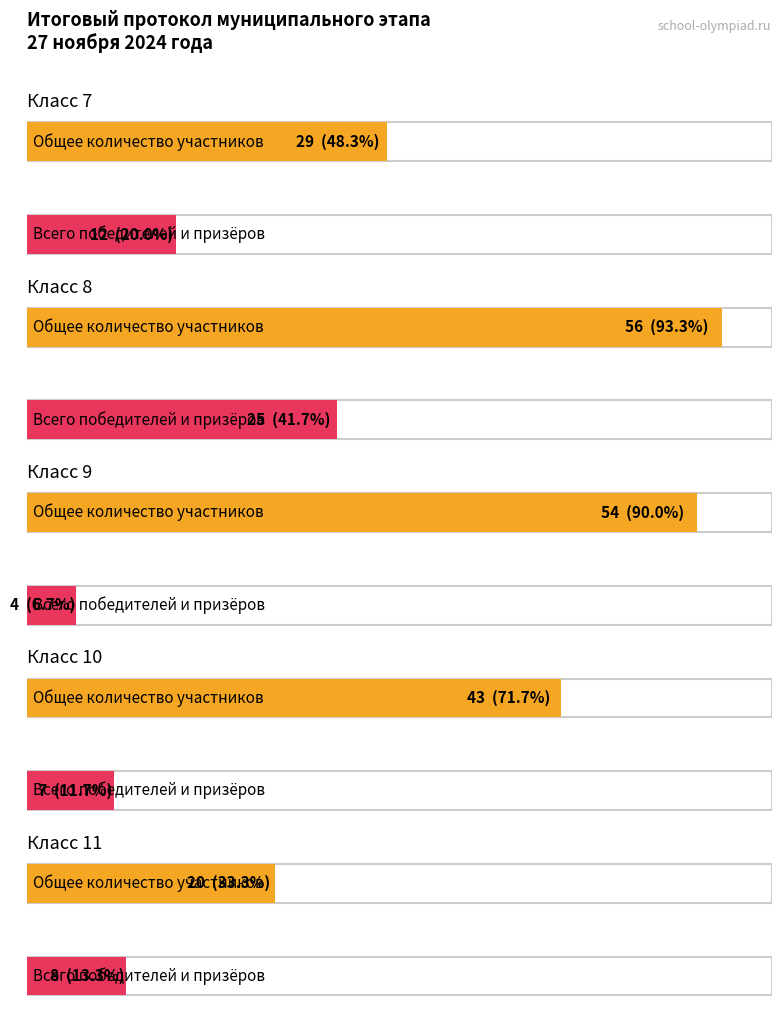

The value of Количество победителей at 11 is 1. True or false?

False